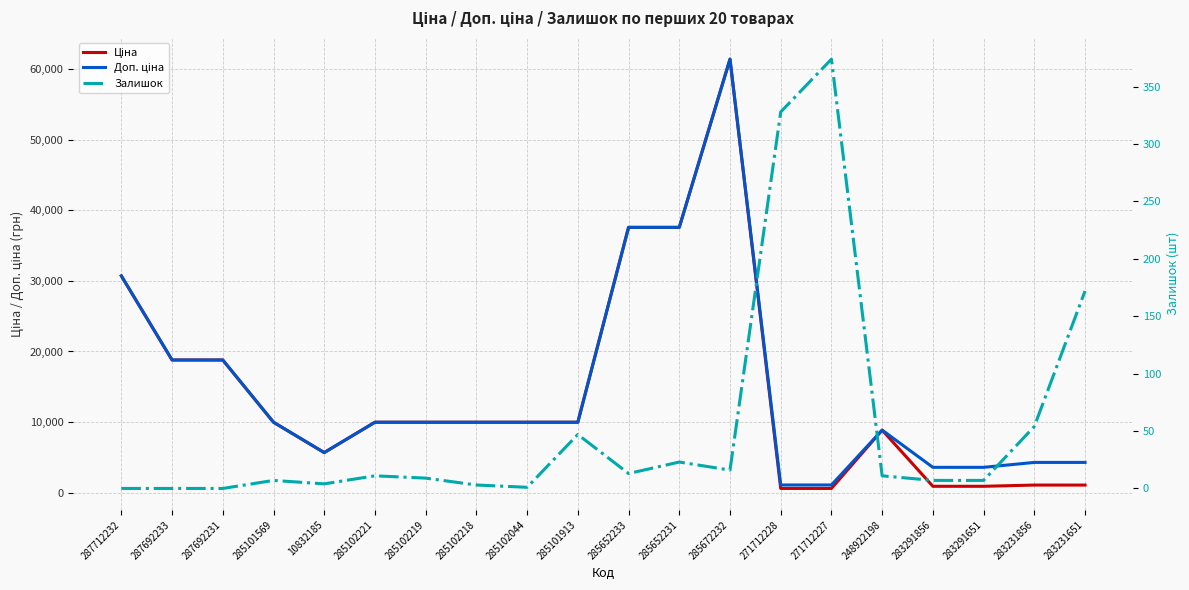

What is the label of the 13th point from the left?

285672232